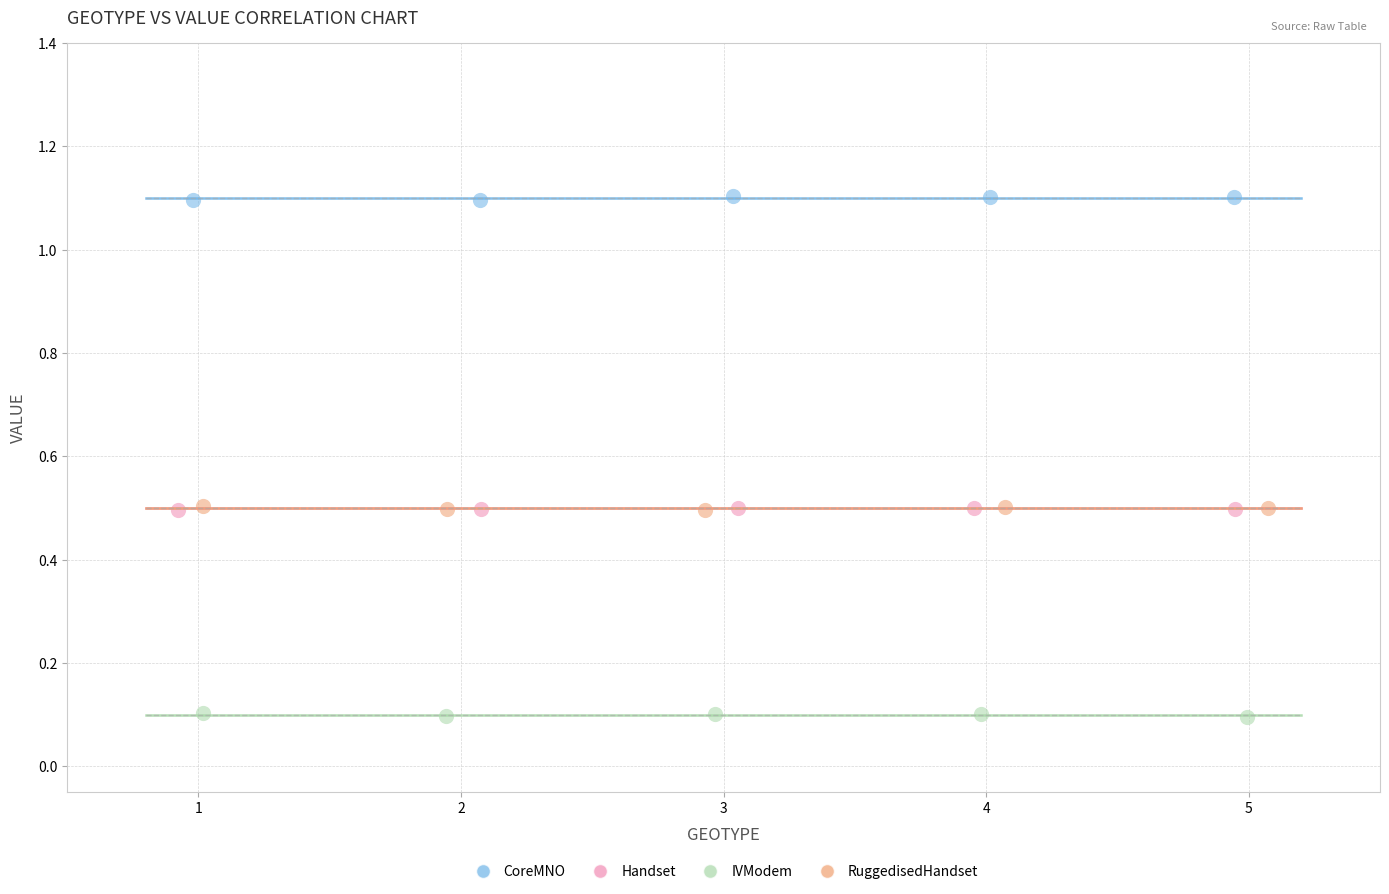

Which series reaches the maximum Y coordinate?

CoreMNO